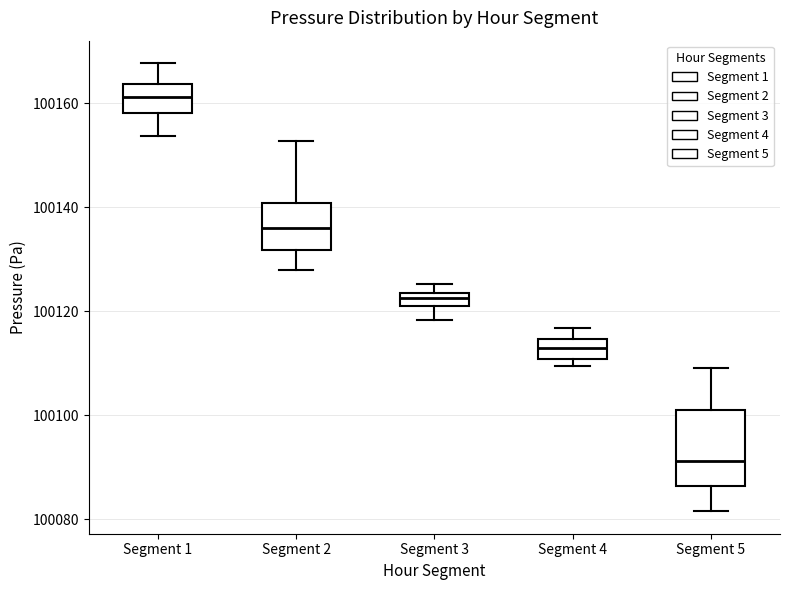

Which box is the tallest, from its lower edge to its upper edge?

Segment 5